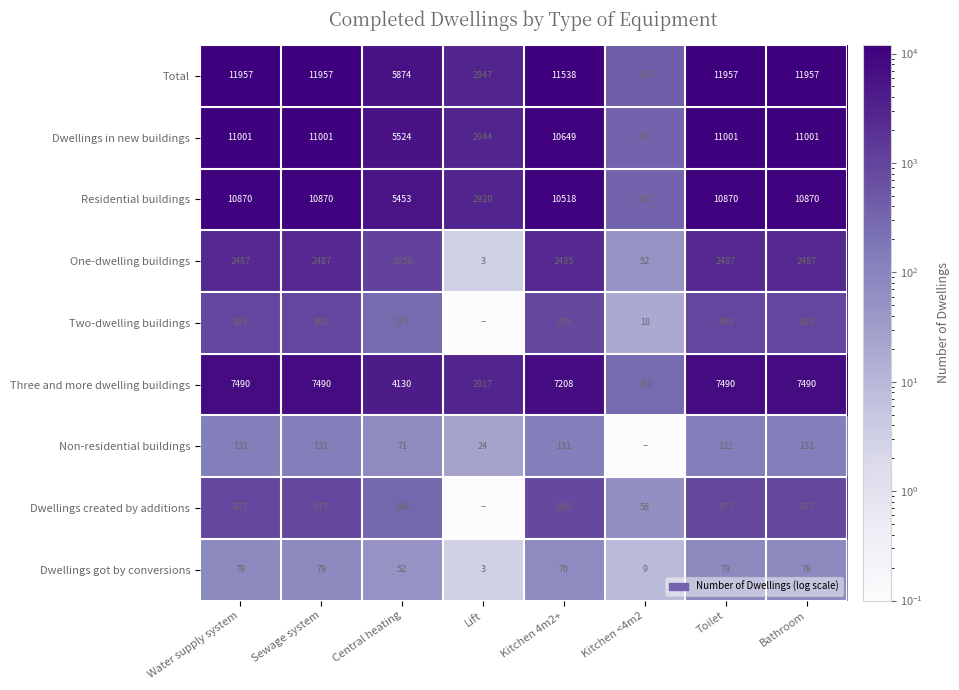

What is the difference between the highest and lowest values at Kitchen 4m2+?

11468.0